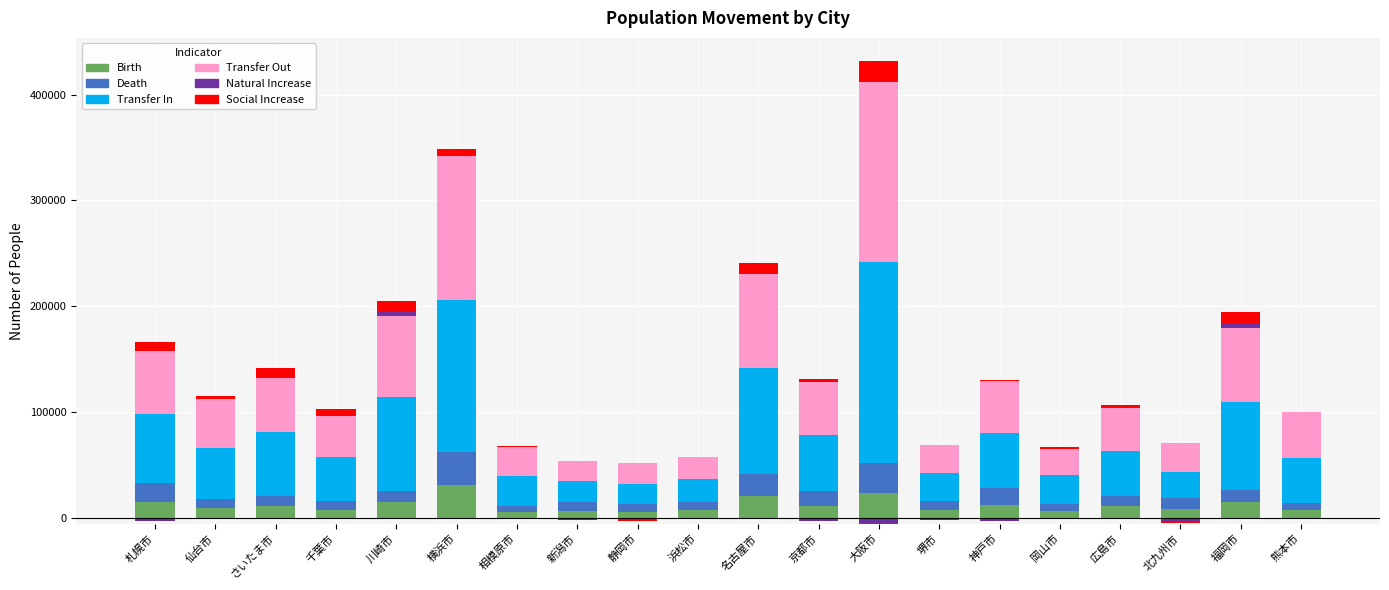

What is the highest value of the Natural Increase series?

4444